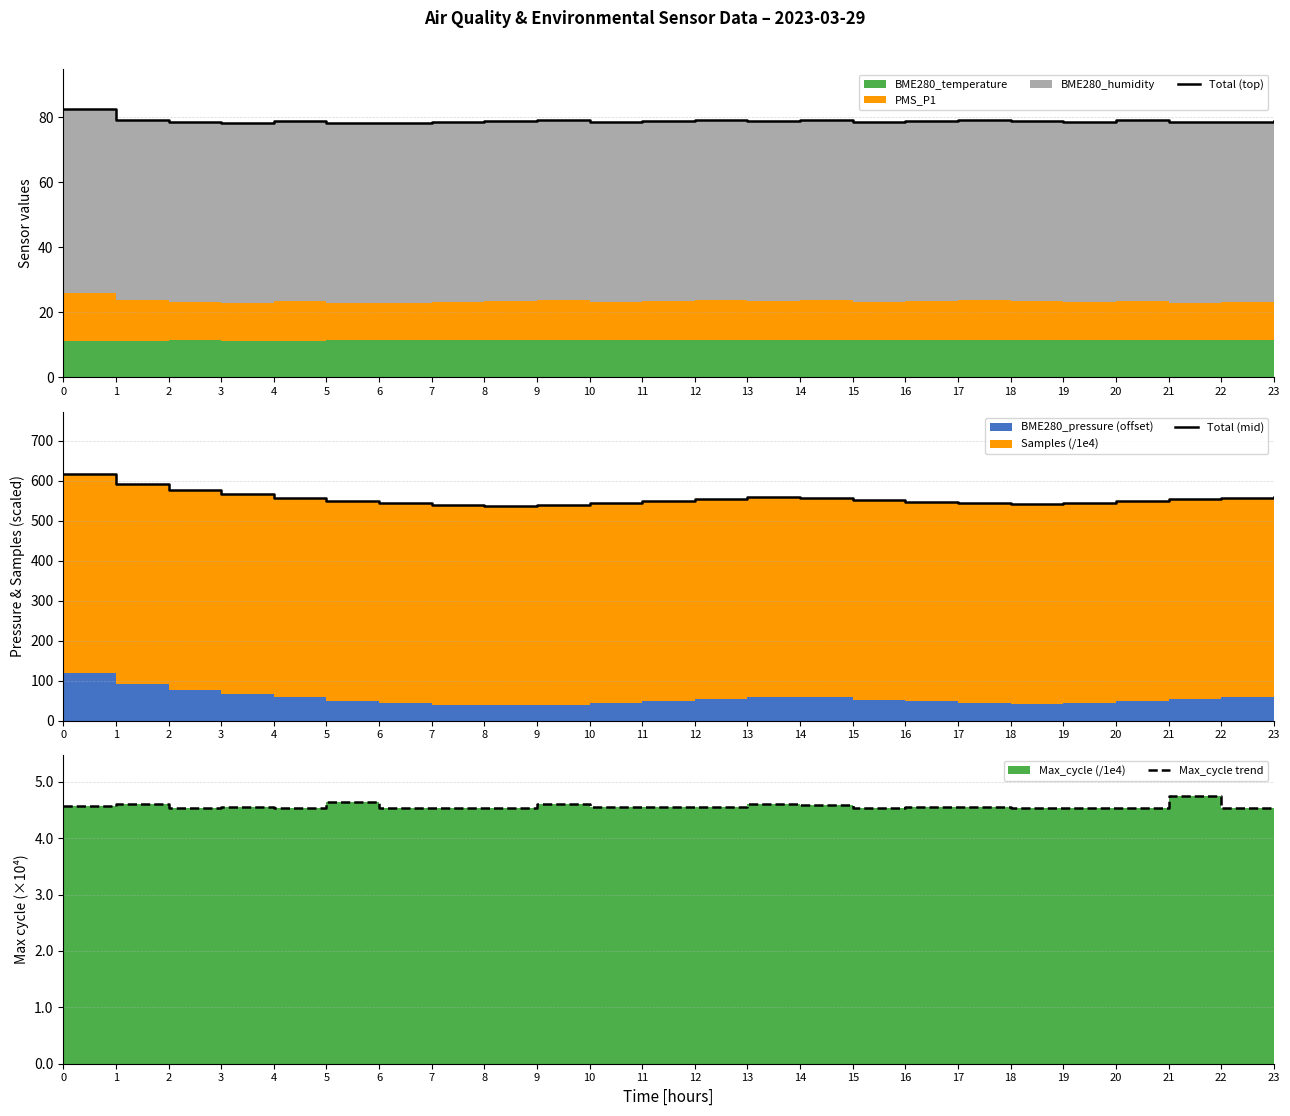

True or false: Total (top) and Total (mid) intersect in this chart.

False